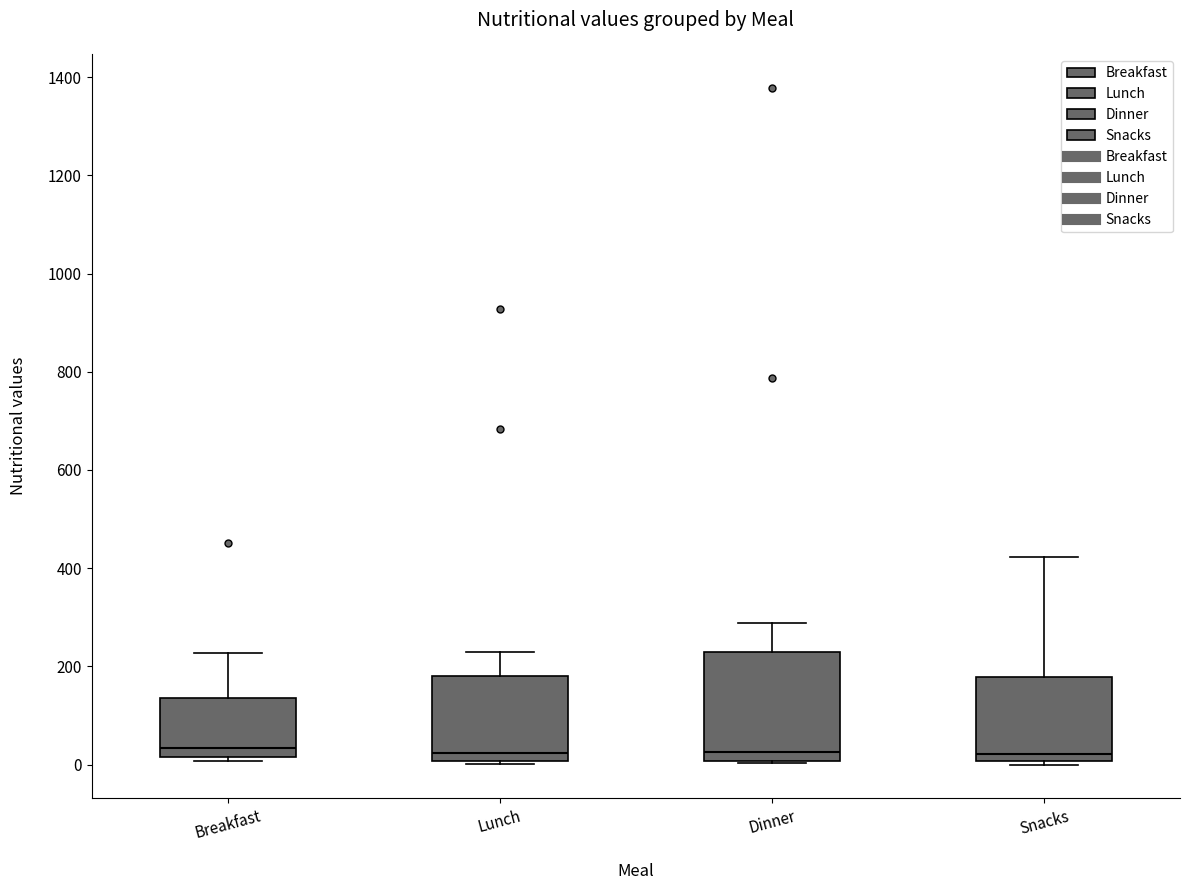

Where is the upper edge of the box for Breakfast on the y-axis? The values are not printed on the chart, so give them approximately, as read against the axis.

140